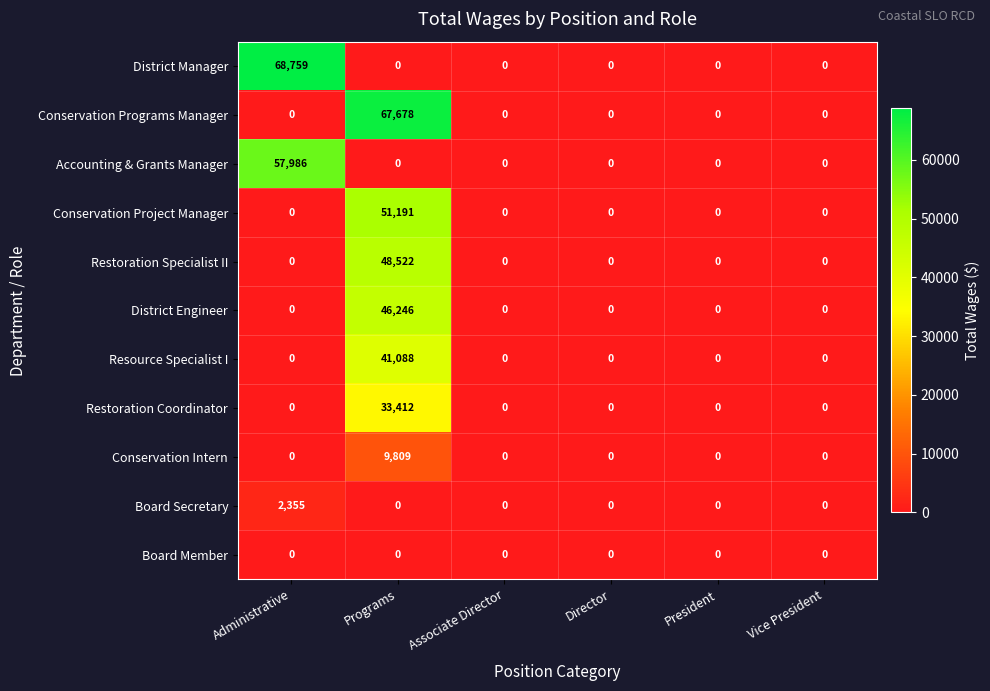

What is the maximum value shown in the chart?

68759